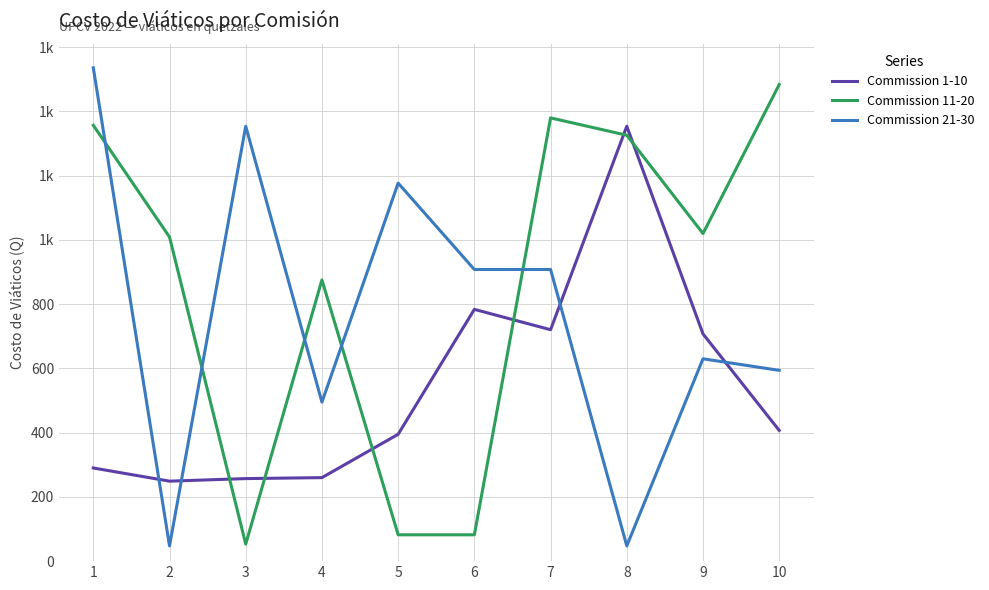

What is the value of the Commission 11-20 point at the 10th from the left?

1483.8